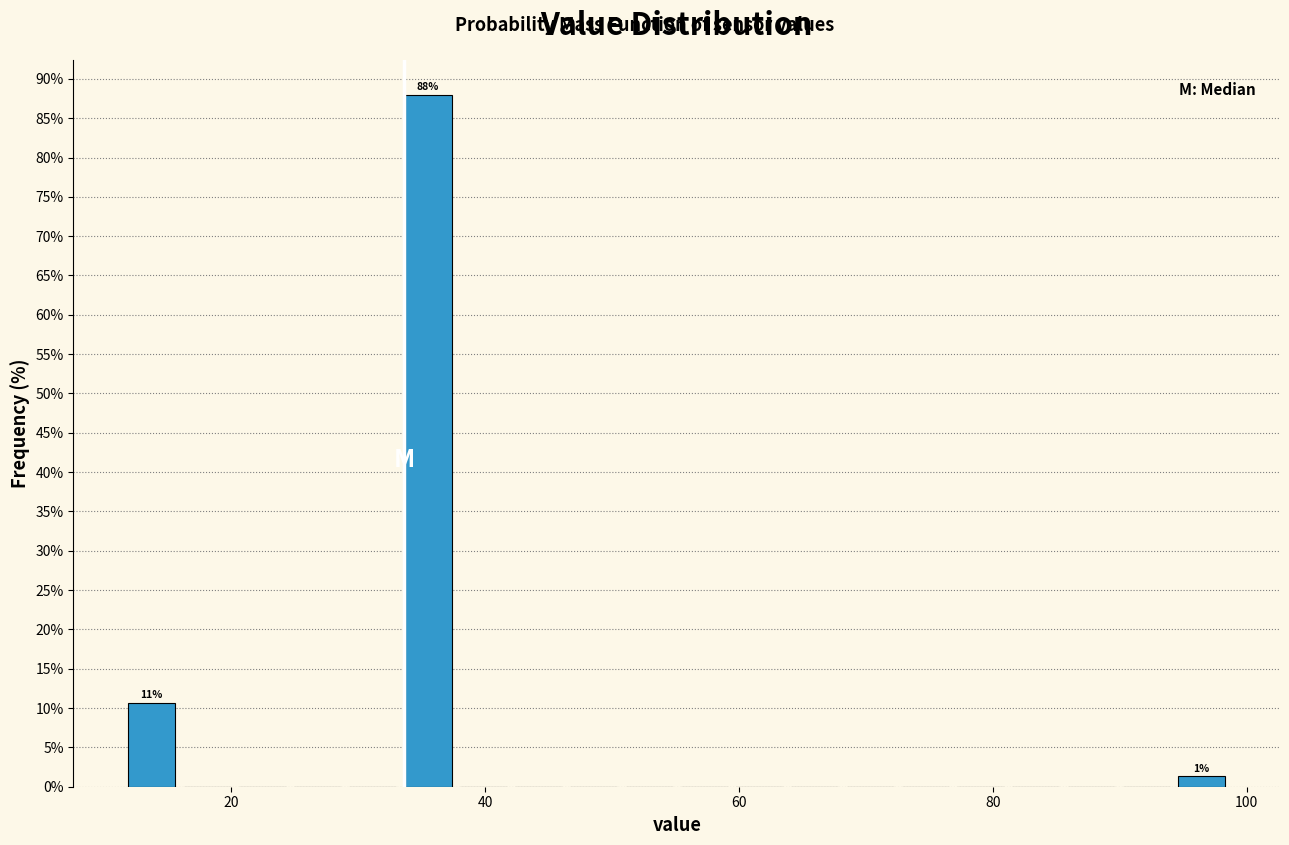

Around what value on the x-axis is the tallest bar? Give the approximate position of its centre, as read against the axis.

36